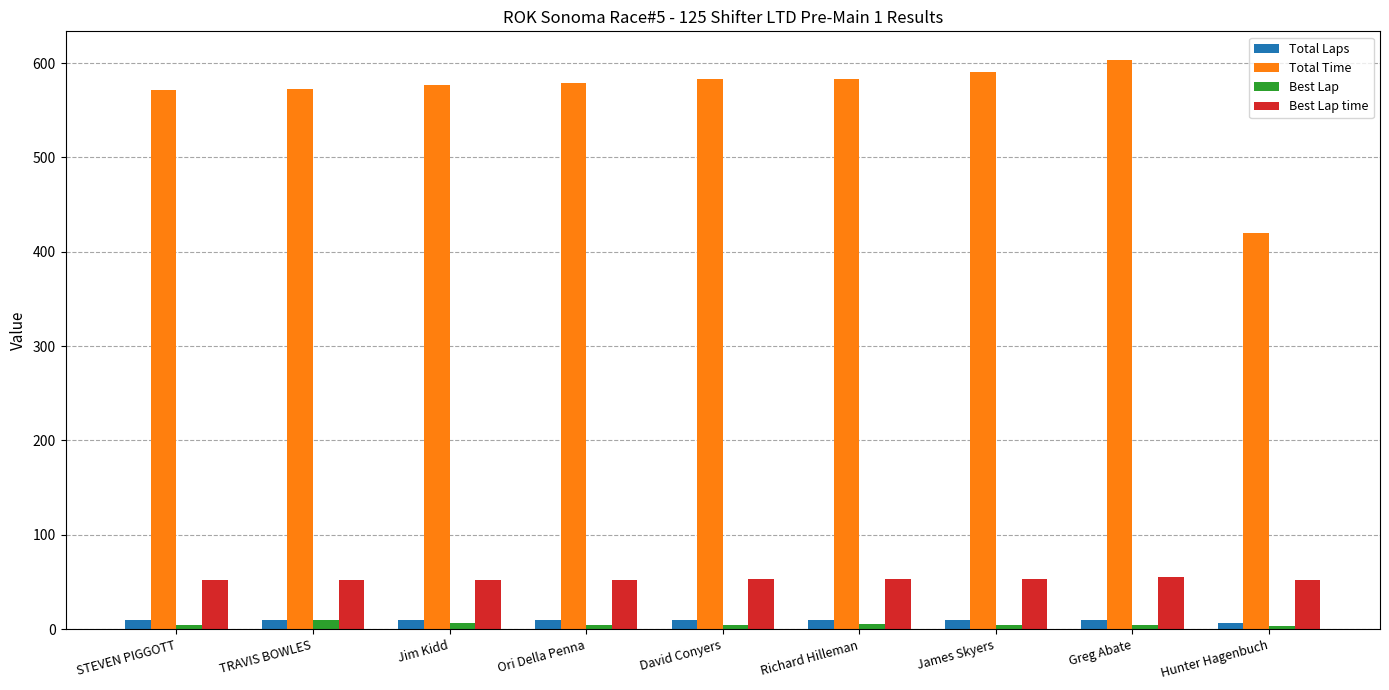

What is the difference between the Best Lap time values at TRAVIS BOWLES and Hunter Hagenbuch?

0.1